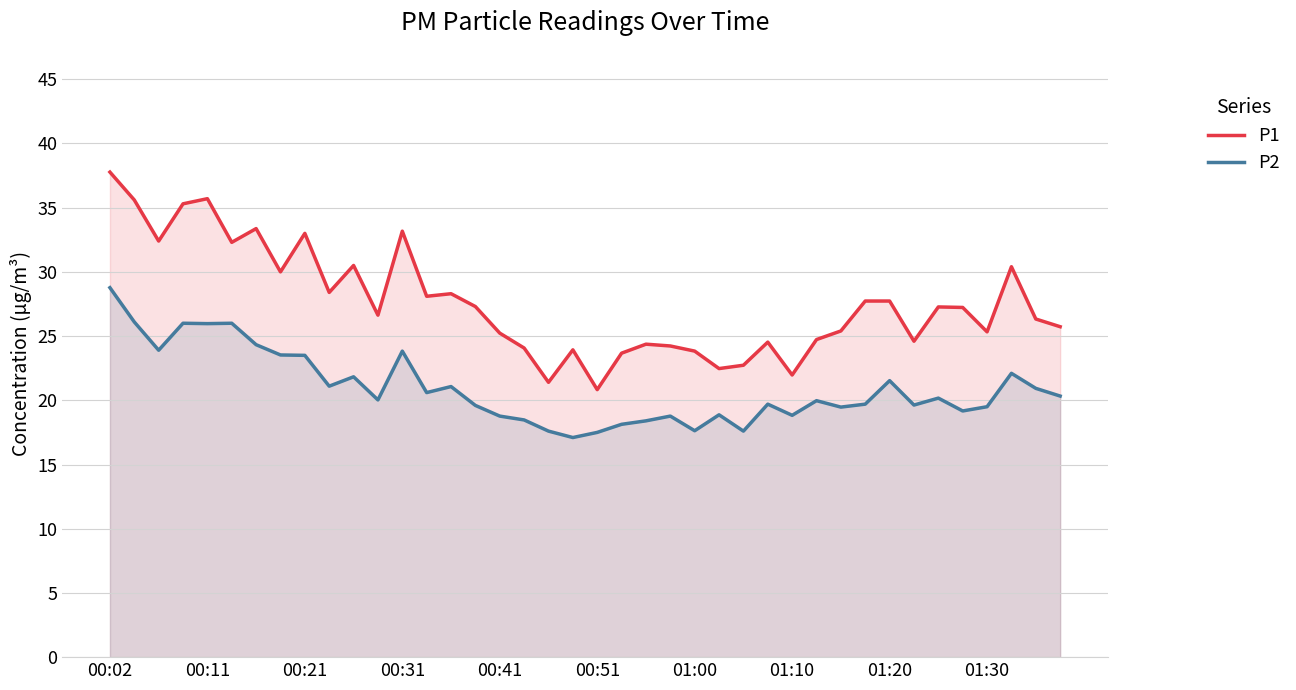

List the series in order of their peak value, highest first.

P1, P2